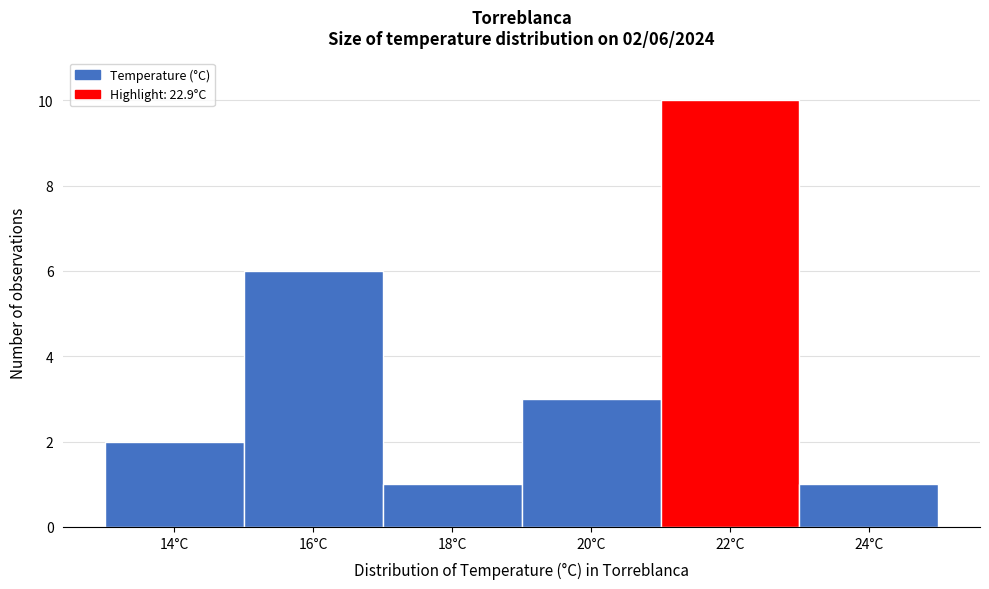

Reading left to right, transcribe all the data shown in this chart.

2	6	1	3	10	1